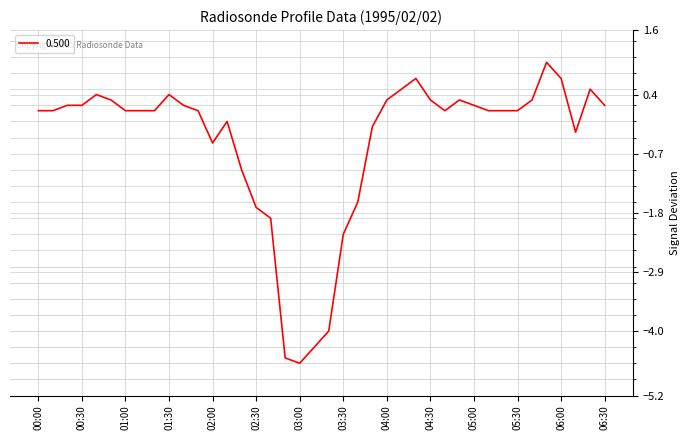

What is the maximum value shown in the chart?

1.0